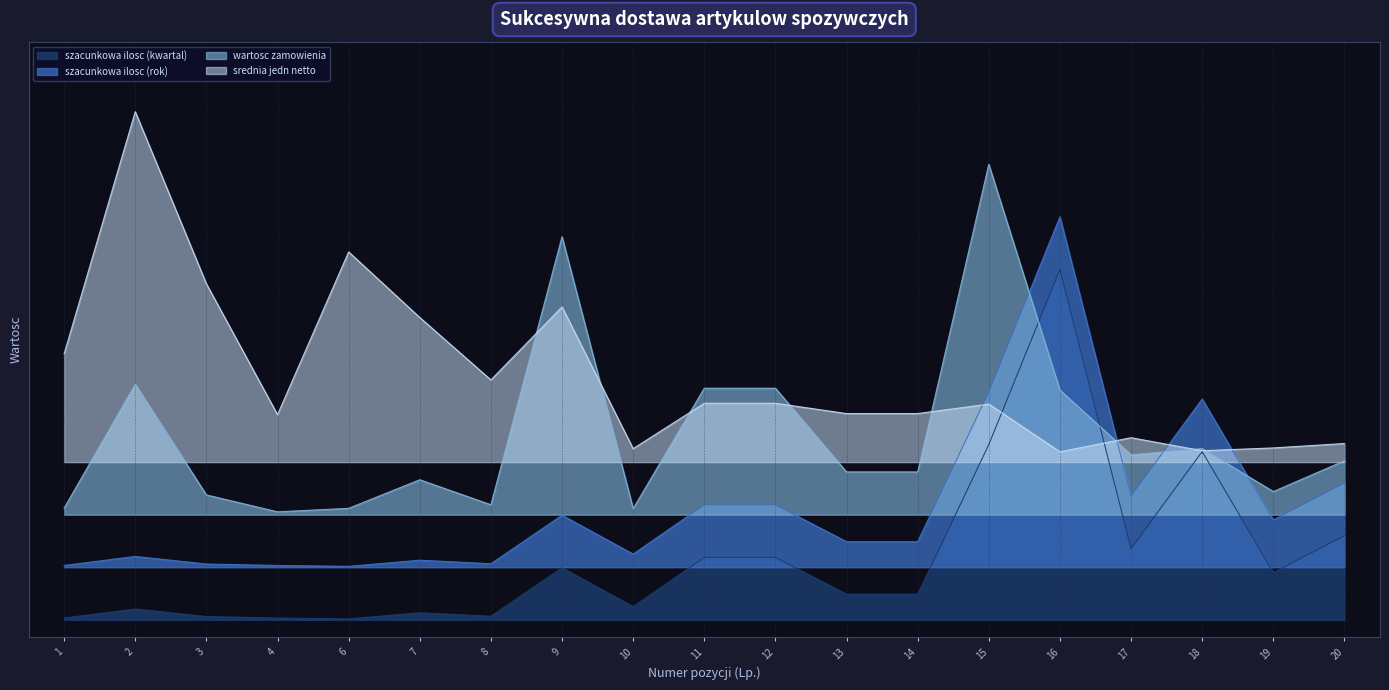

Which has a higher value, 7 or 17?

17